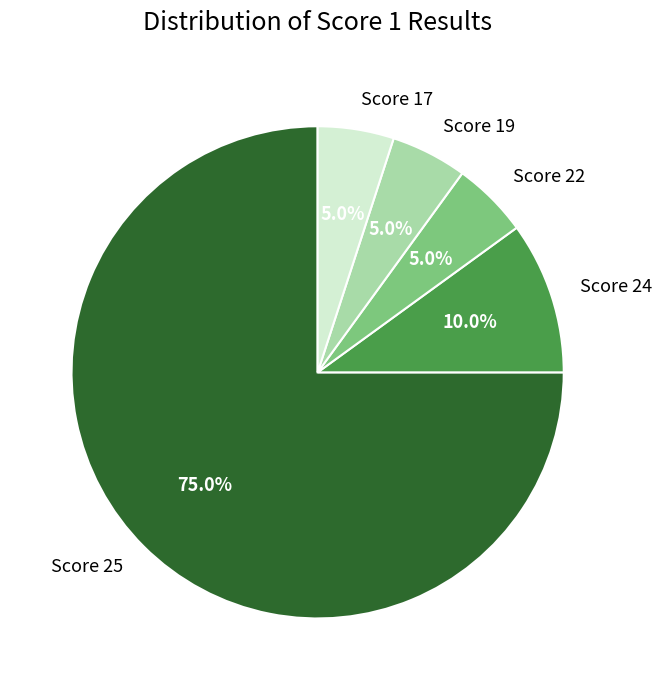

The Score 25 slice represents 82% of the pie. True or false?

False